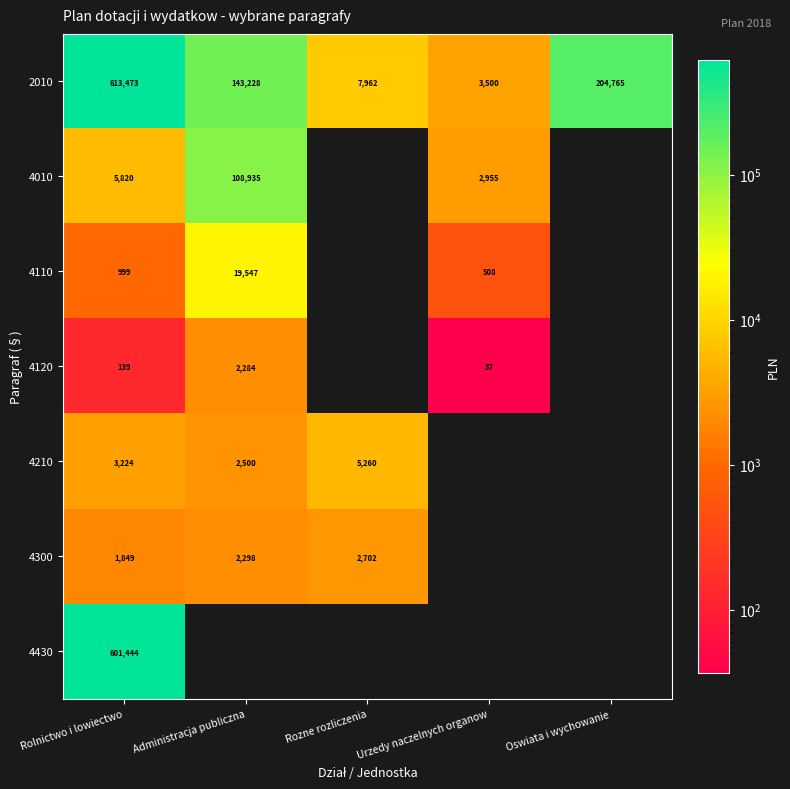

Is the value of 4210 at Rolnictwo i lowiectwo greater than the value of 4430 at Rolnictwo i lowiectwo?

No